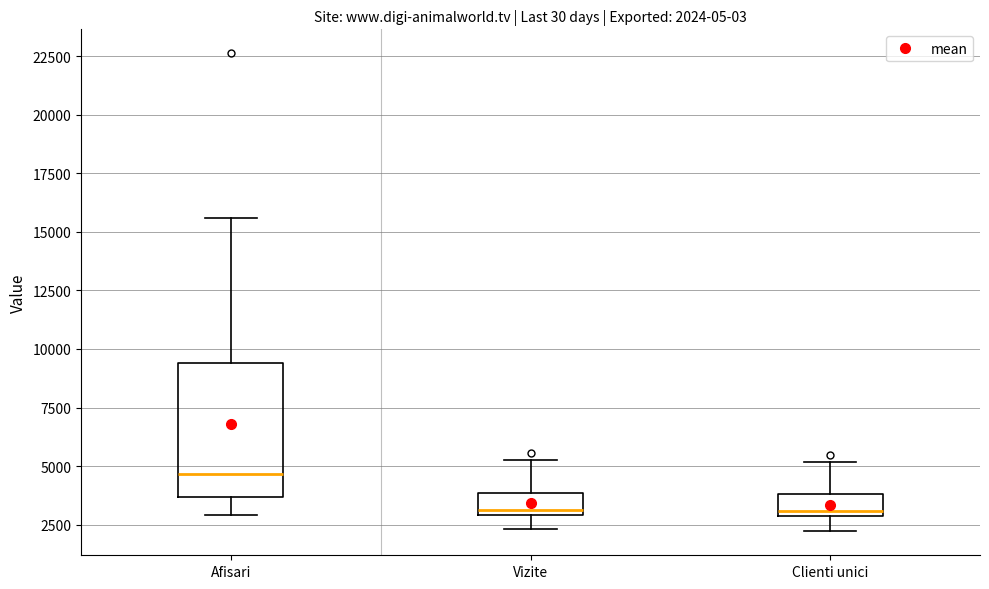

Which box is the tallest, from its lower edge to its upper edge?

Afisari